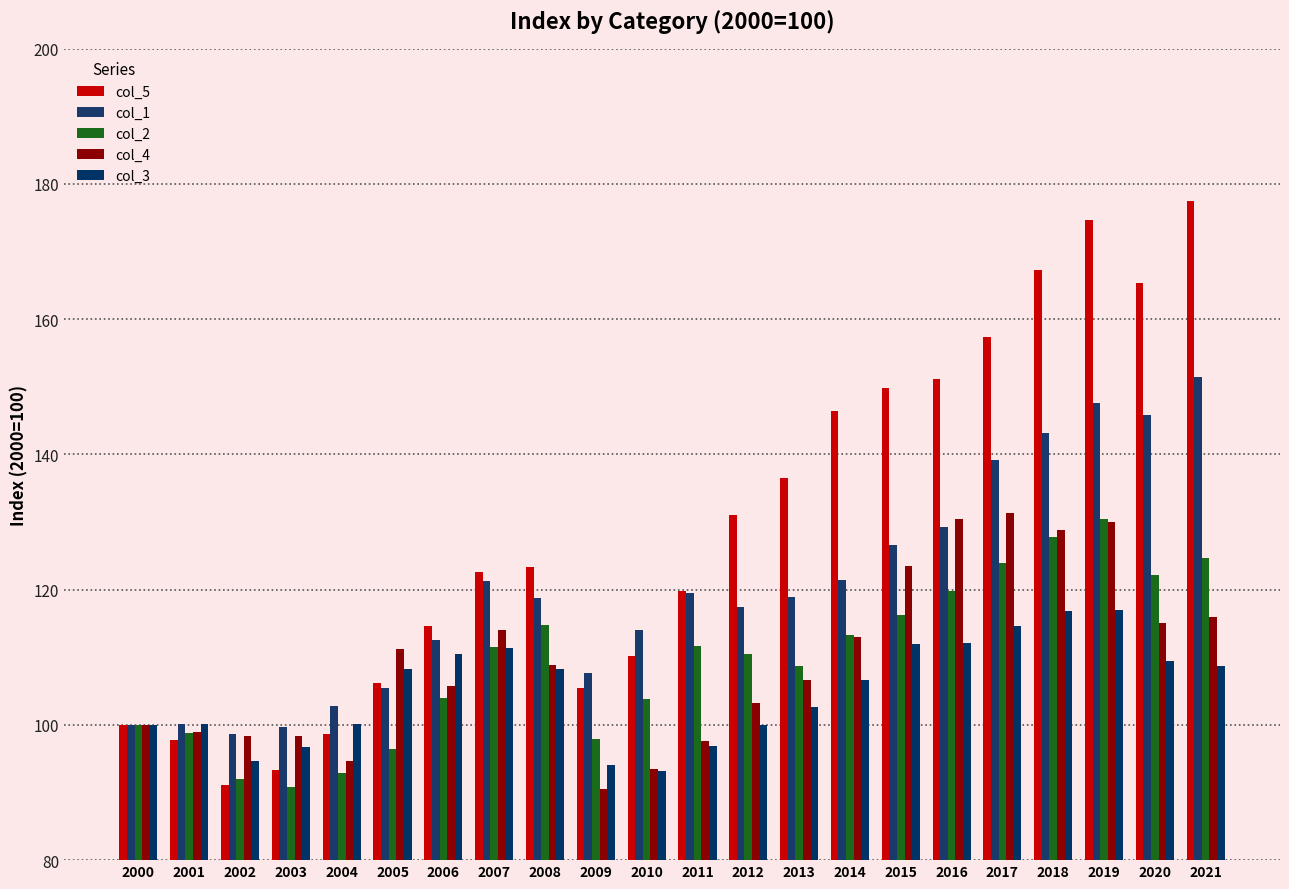

What is the minimum value for col_1?

98.7